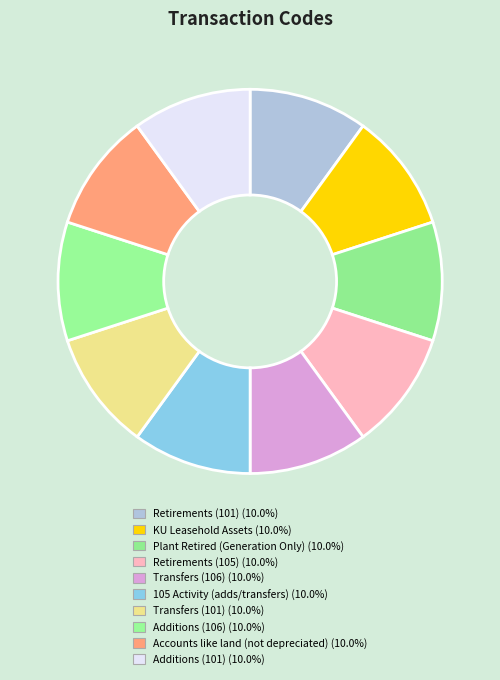

The Additions (106) slice represents 5% of the pie. True or false?

False